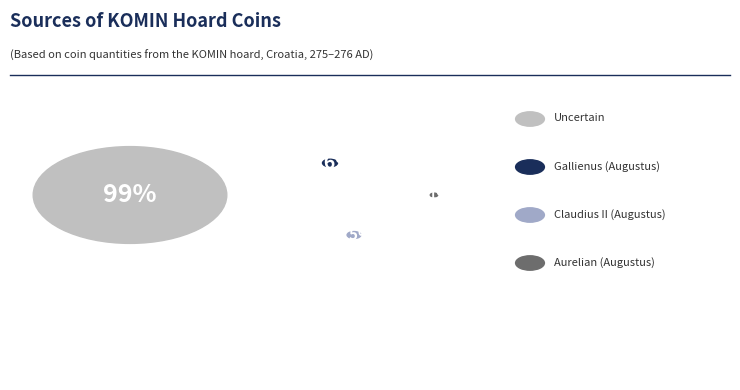

To the nearest percent, what is the difference between the largest and smallest slice percentages?

99%